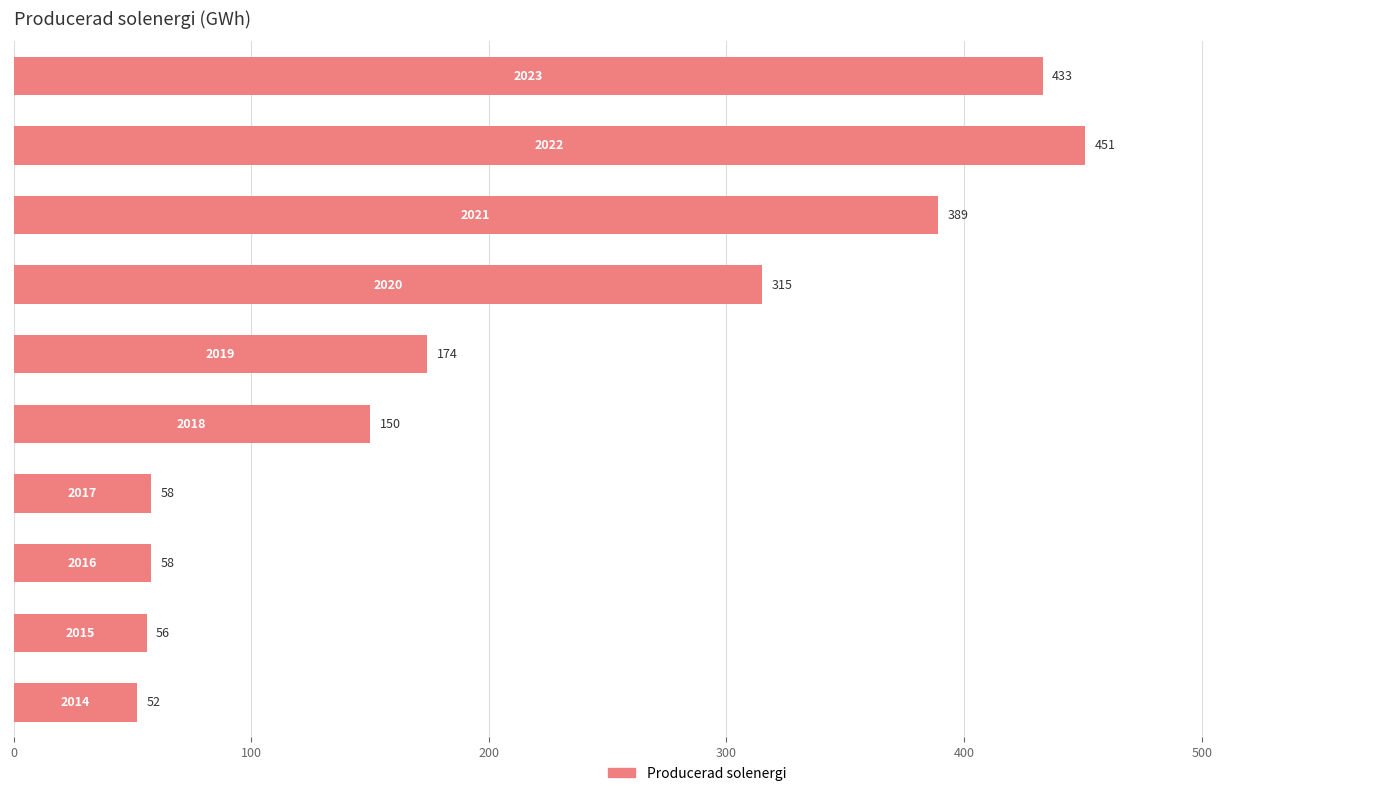

What is the greatest value displayed?

451